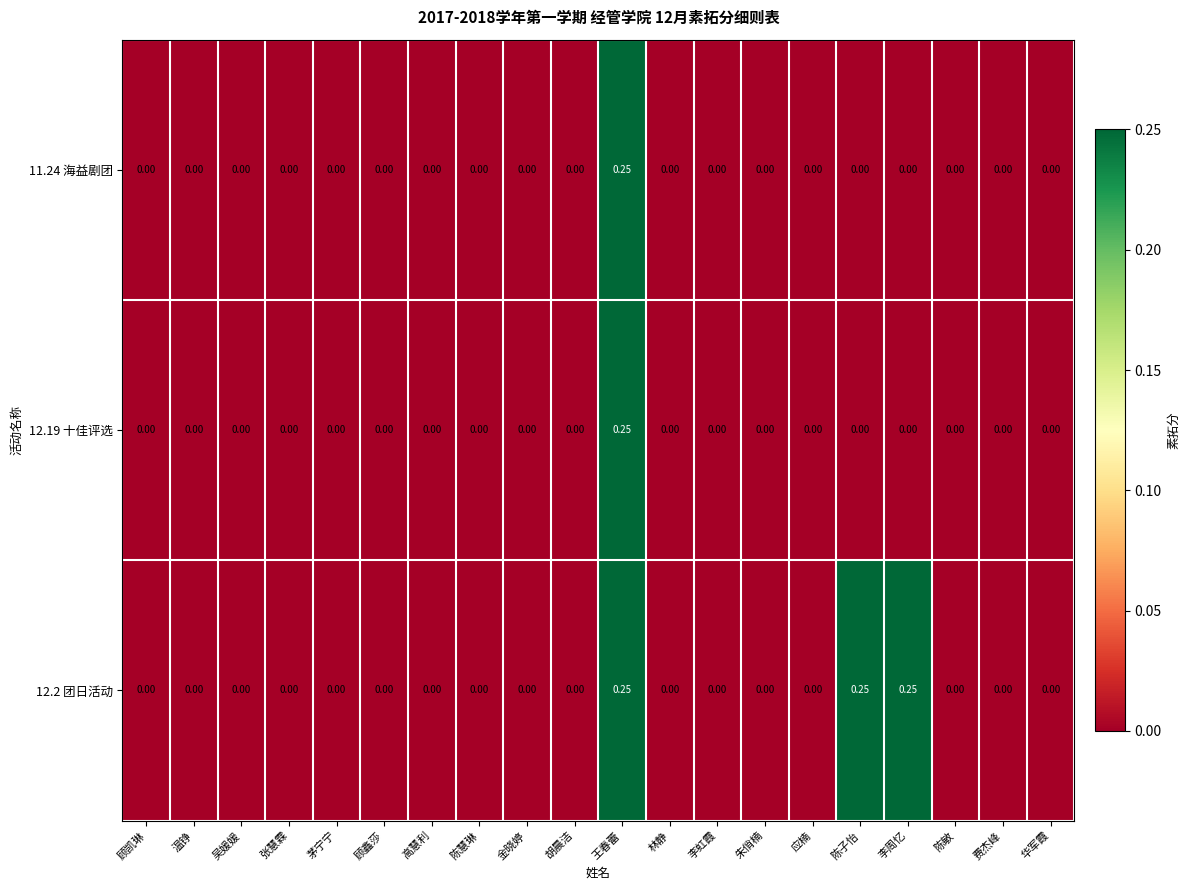

How many values in the 12.2 团日活动 series exceed 0?

3